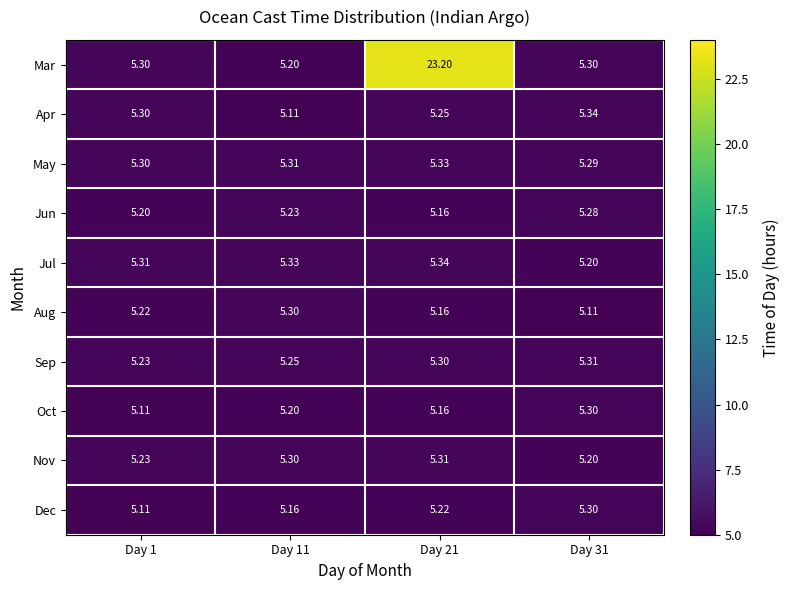

How many data points does each series have?

4